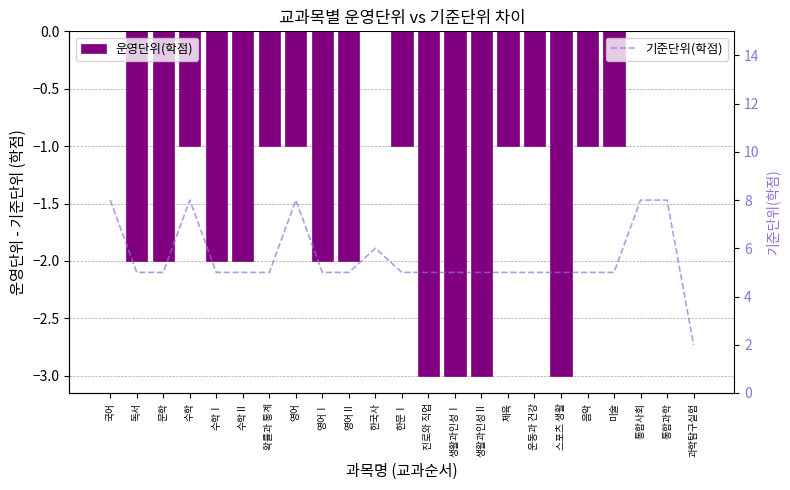

Is it true that 기준단위(학점) equals 1 at 과학탐구실험?

False